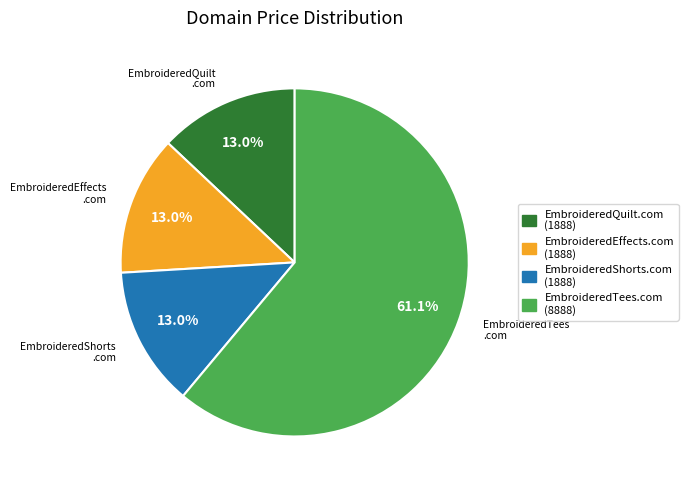

Which slice represents more than half of the pie?

EmbroideredTees.com